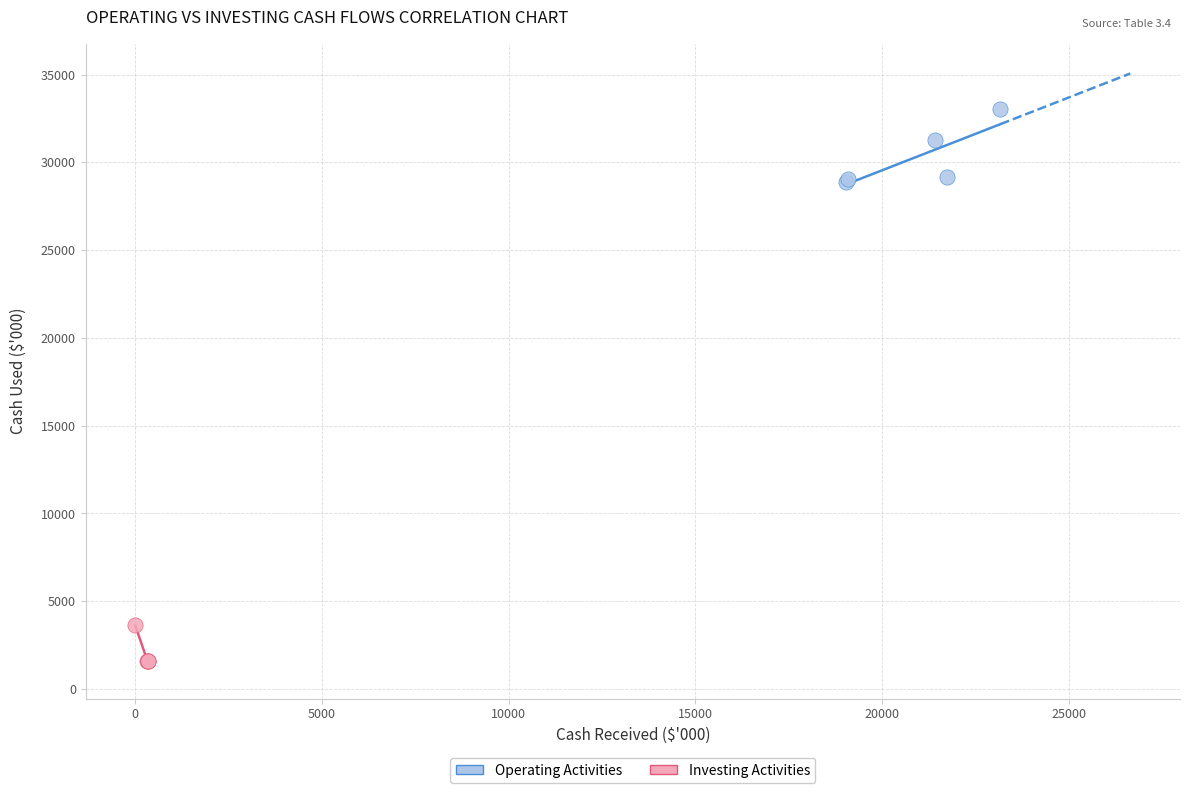

Which series reaches the minimum Y coordinate?

Investing Activities